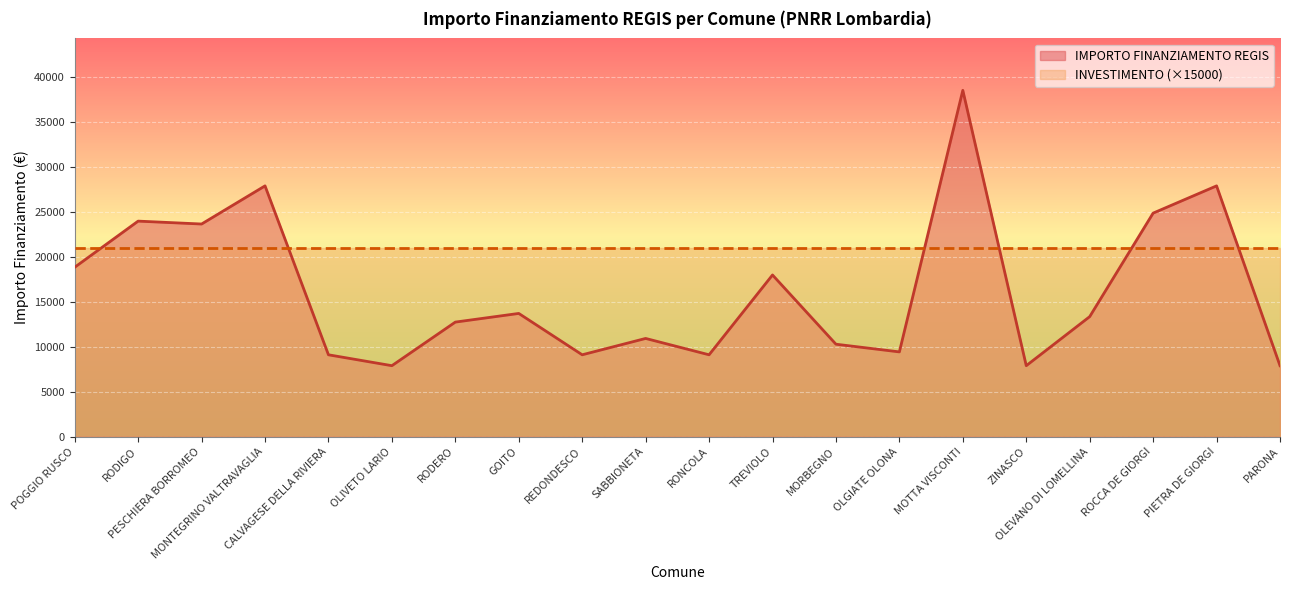

At which category does the chart reach its peak across all series?

MOTTA VISCONTI